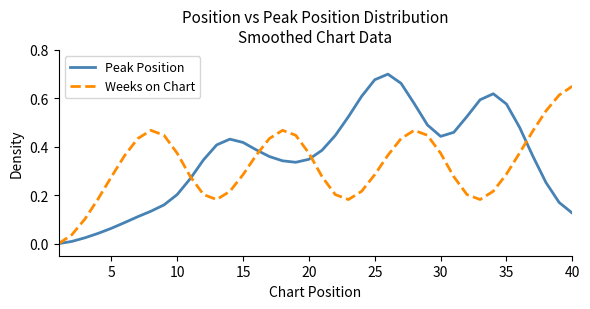

Rank the series by their maximum value, from highest to lowest.

Peak Position, Weeks on Chart